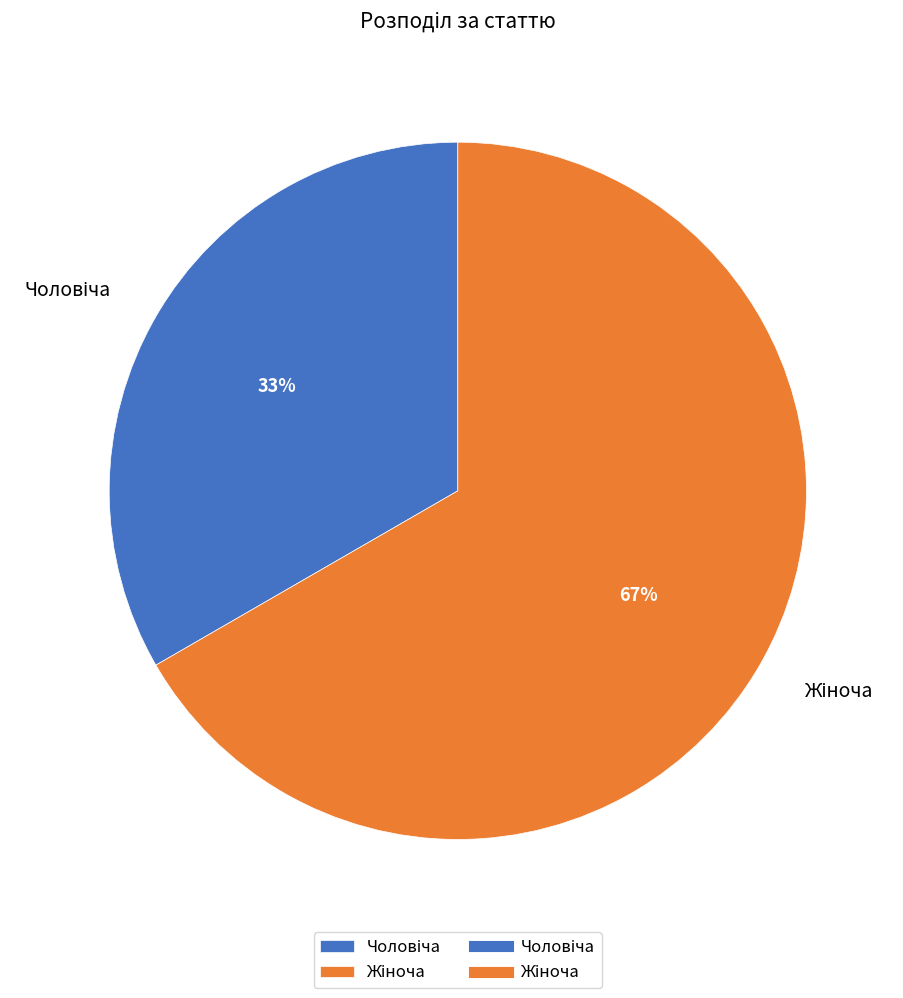

Does any single category account for the majority?

Yes